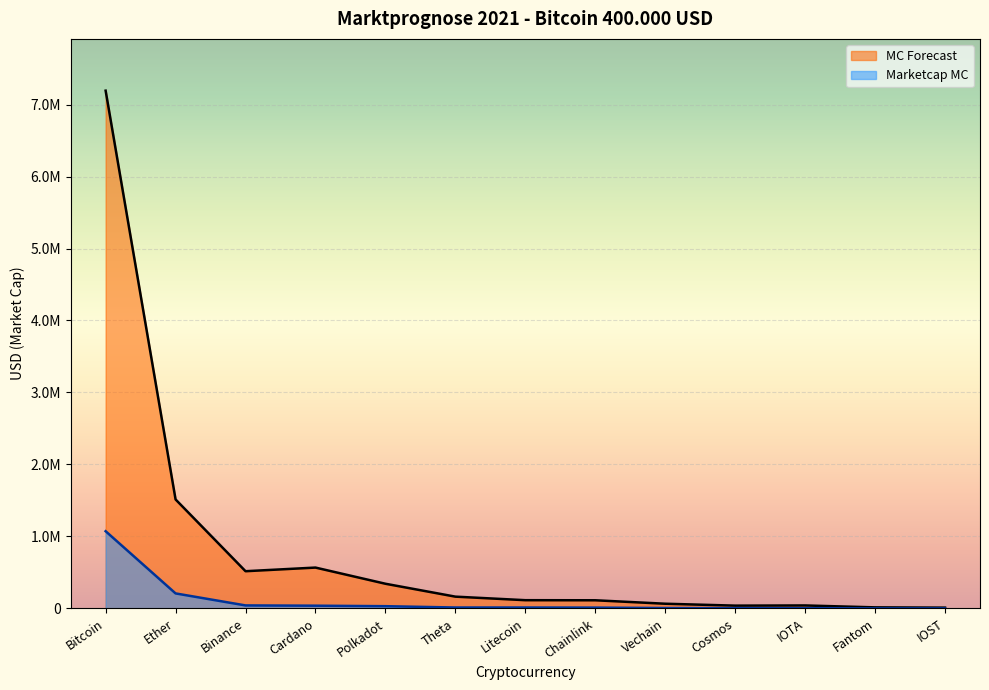

At which category is the sum across all series the highest?

Bitcoin